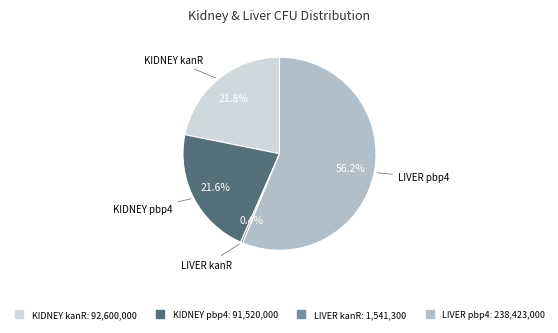

To the nearest percent, what is the average slice percentage?

25%